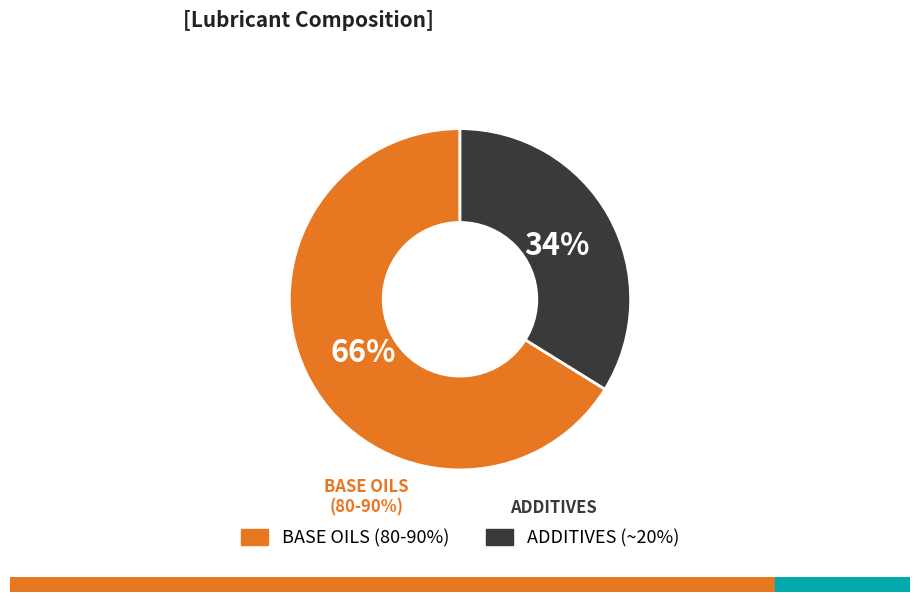

Is there any slice that represents more than half of the pie?

Yes